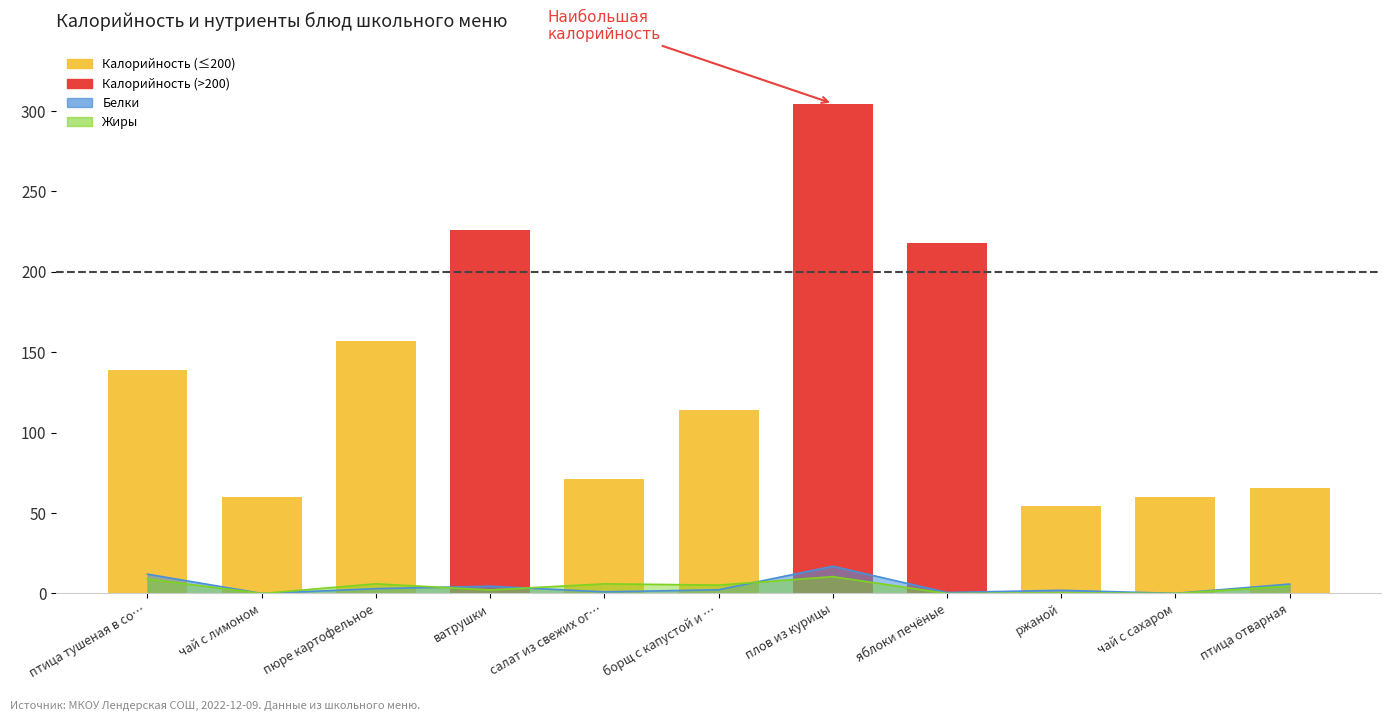

What value does the data have at чай с лимоном?

60.0